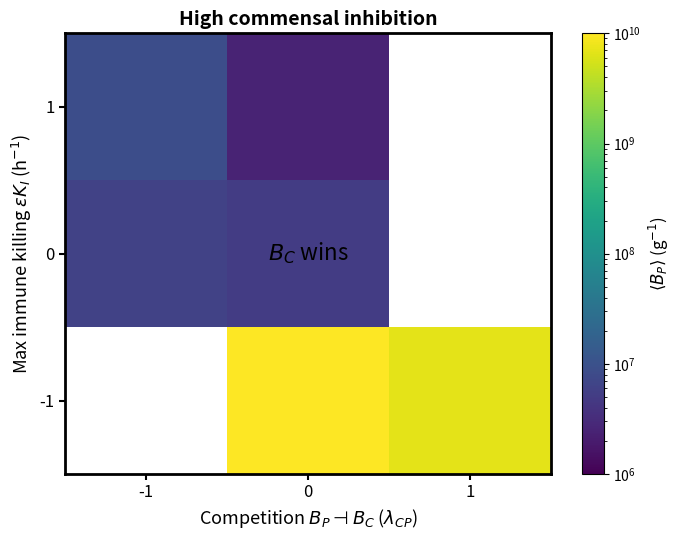

What is the greatest value displayed?

10000000000.0